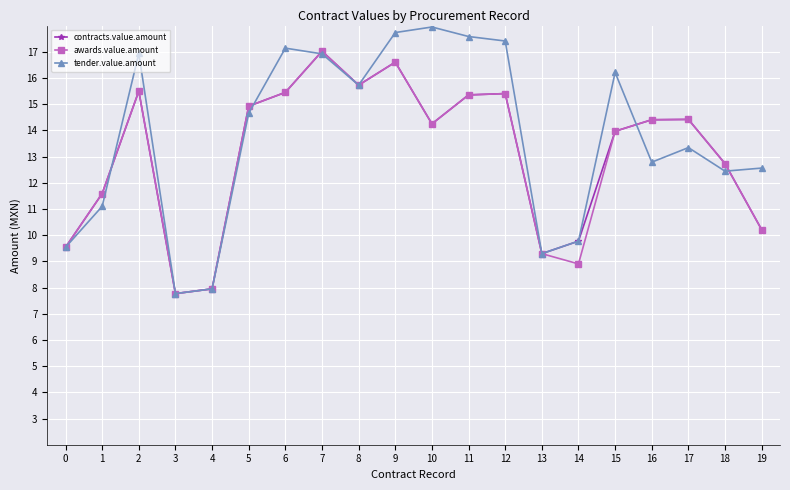

What is the average value of the awards.value.amount series?

13.0